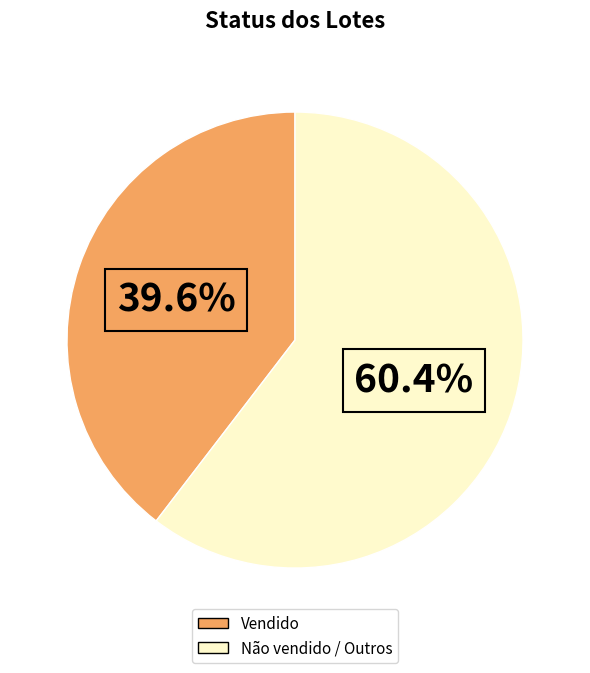

Is there a majority slice in this chart?

Yes